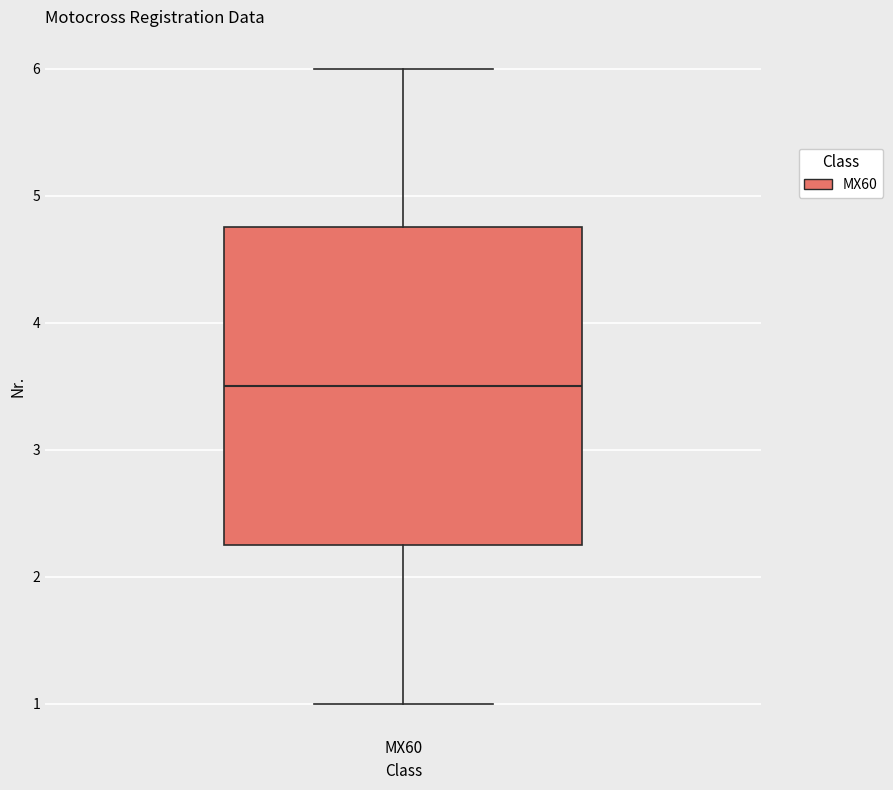

Where does the median line of the box for MX60 sit on the y-axis? The values are not printed on the chart, so give them approximately, as read against the axis.

3.5